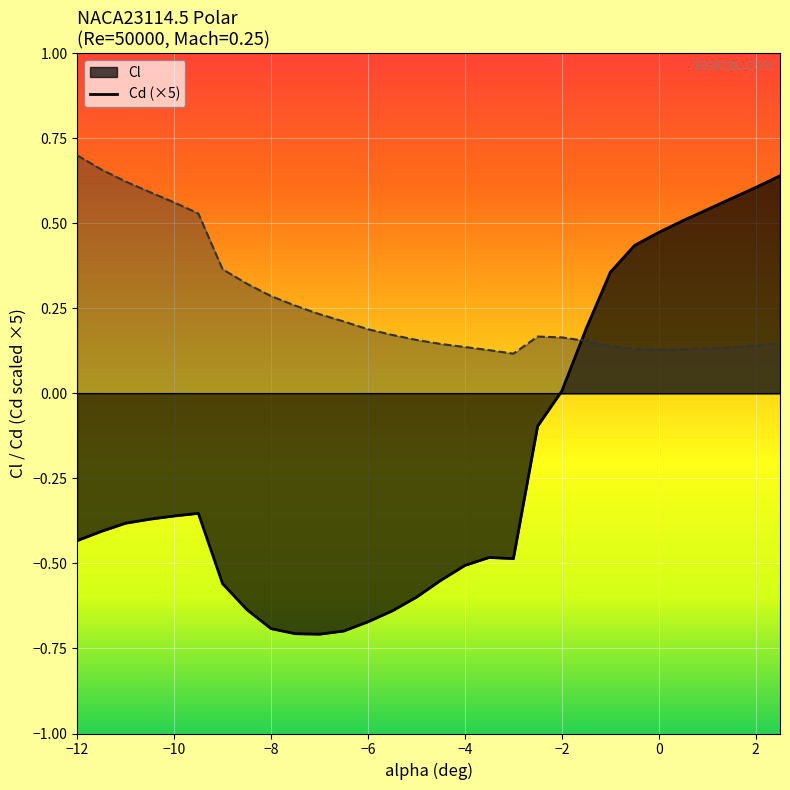

What is the maximum value shown in the chart?

0.7